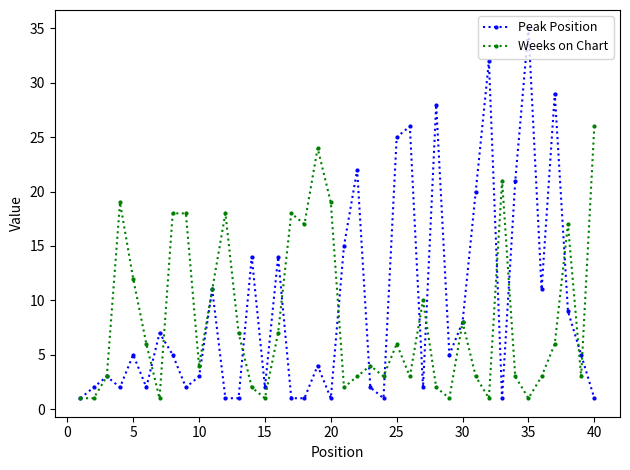

True or false: Peak Position has more than 0 points higher than both neighbors.

True